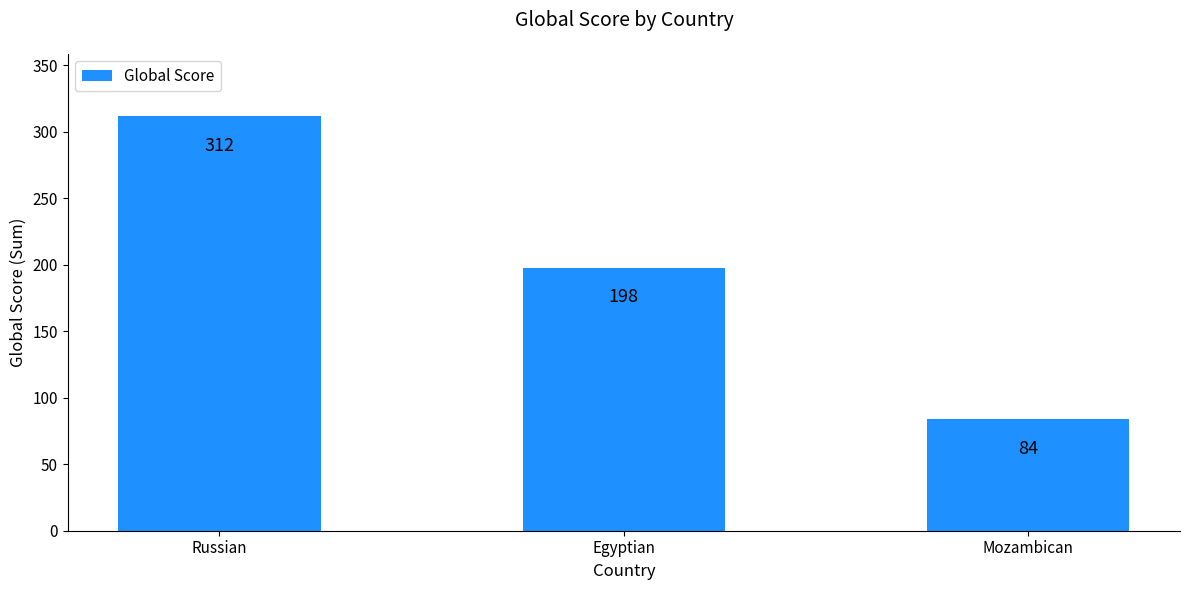

What value does the data have at Egyptian, to the nearest 10?

200